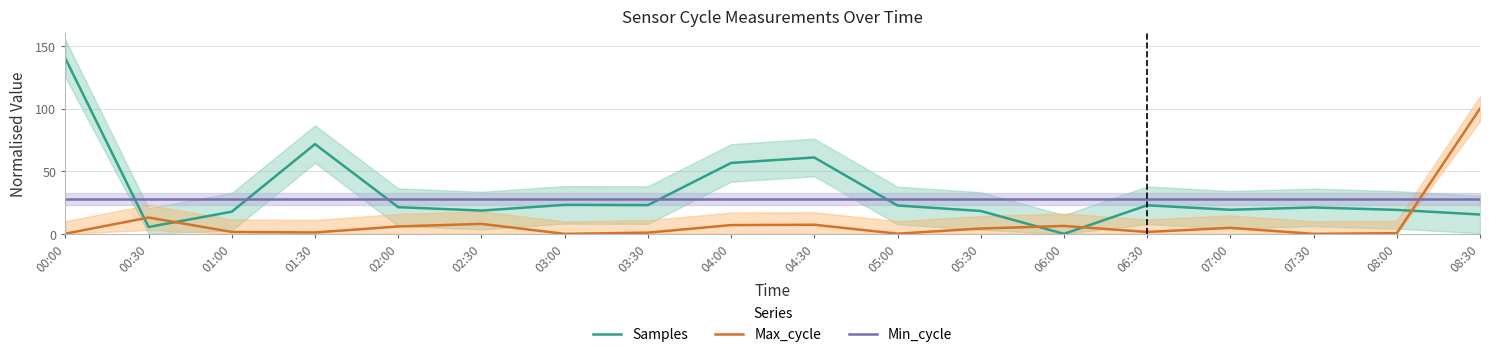

Reading left to right, list all the values displayed in this chart.

Samples: 140.0	5.5	17.7	71.6	21.3	18.6	23.1	22.9	56.6	61.0	22.6	18.3	0.0	22.8	19.2	21.1	19.1	15.4
Max_cycle: 0.1	13.0	1.5	1.1	5.9	8.0	0.0	1.0	7.0	7.3	0.1	4.3	6.3	1.5	4.8	0.0	0.5	100.0
Min_cycle: 28.0	28.0	28.0	28.0	28.0	28.0	28.0	28.0	28.0	28.0	28.0	28.0	28.0	28.0	28.0	28.0	28.0	28.0